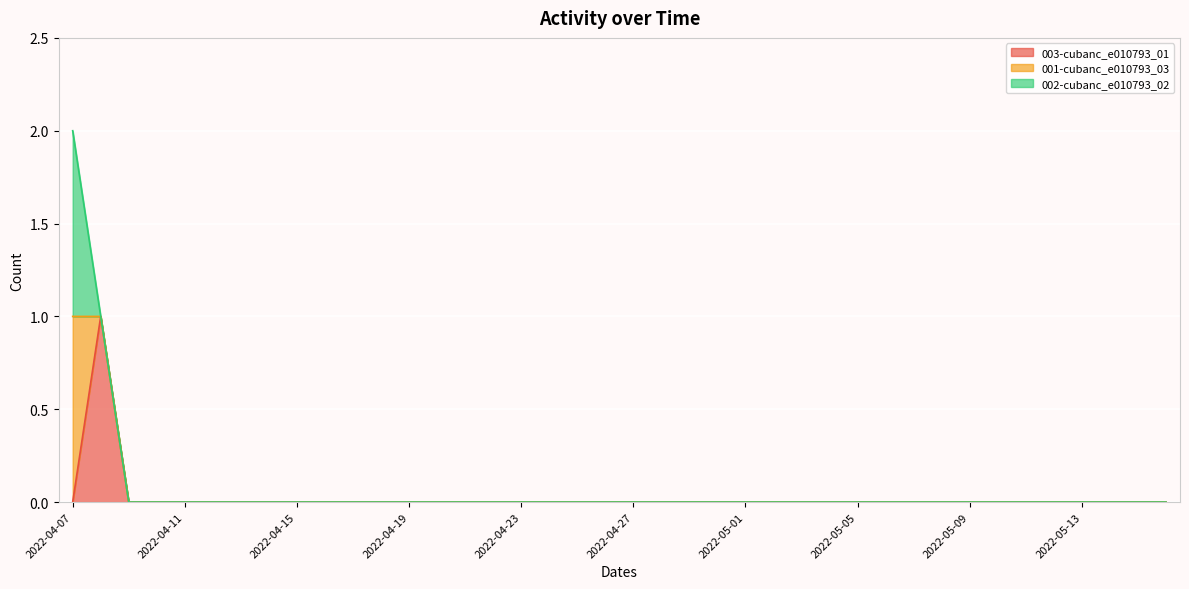

Does the chart display data point markers on the line(s)?

No